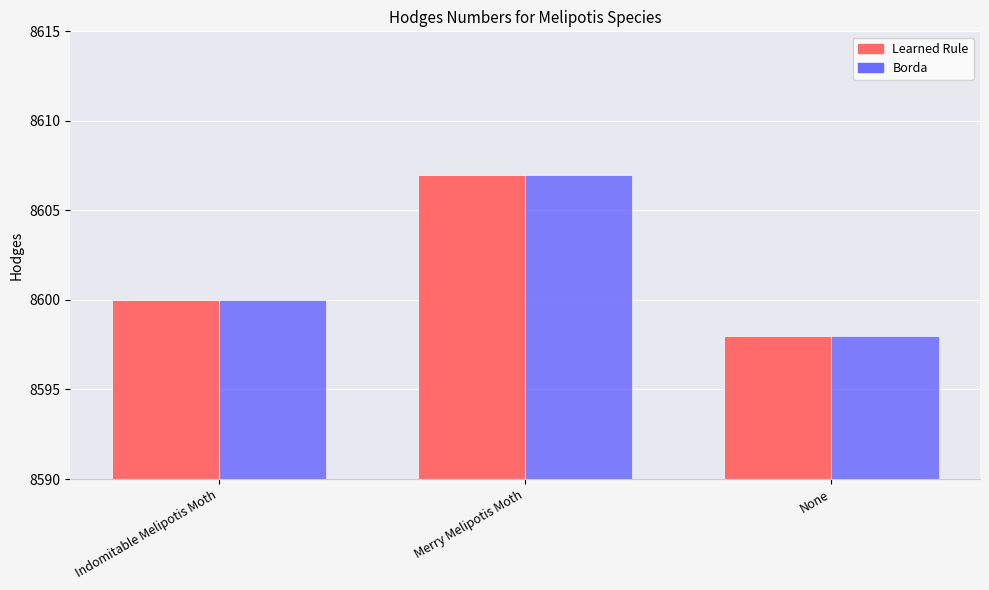

At which category is the sum across all series the highest?

Merry Melipotis Moth